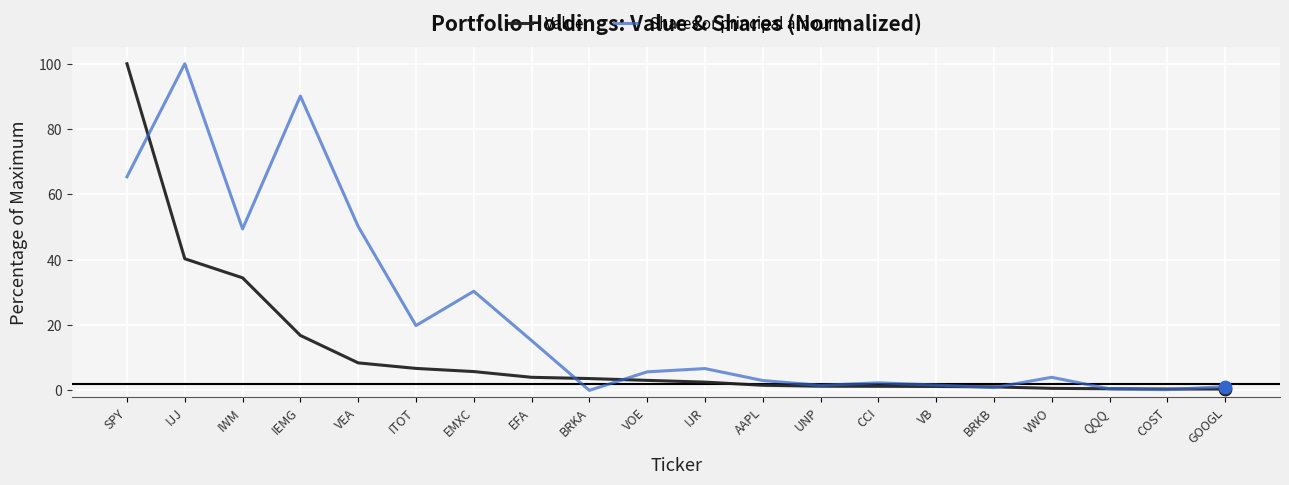

Between VEA and EMXC, which series saw the biggest shift?

Shares or principal amount